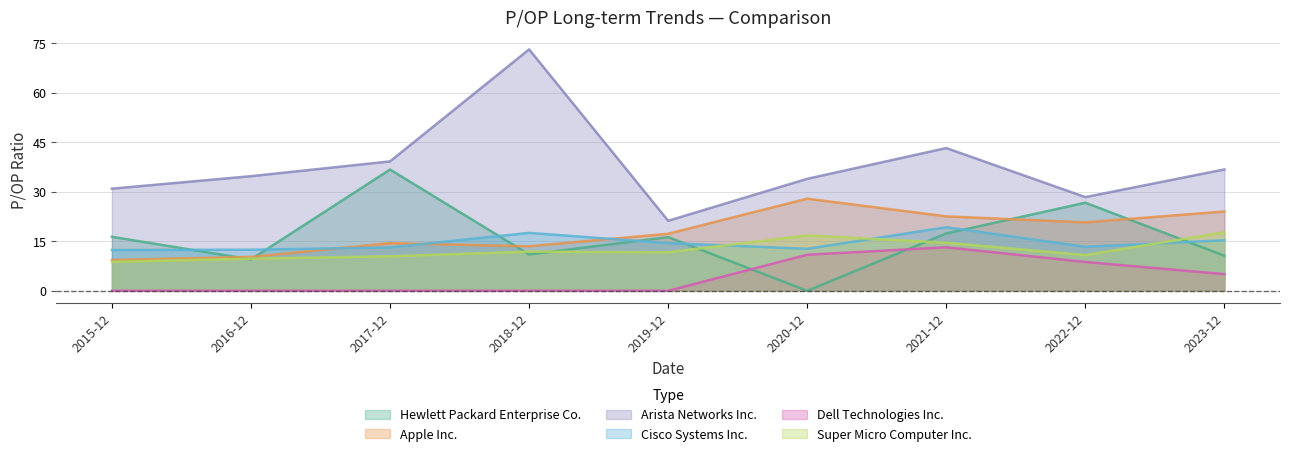

What position from the right is 2015-12?

9